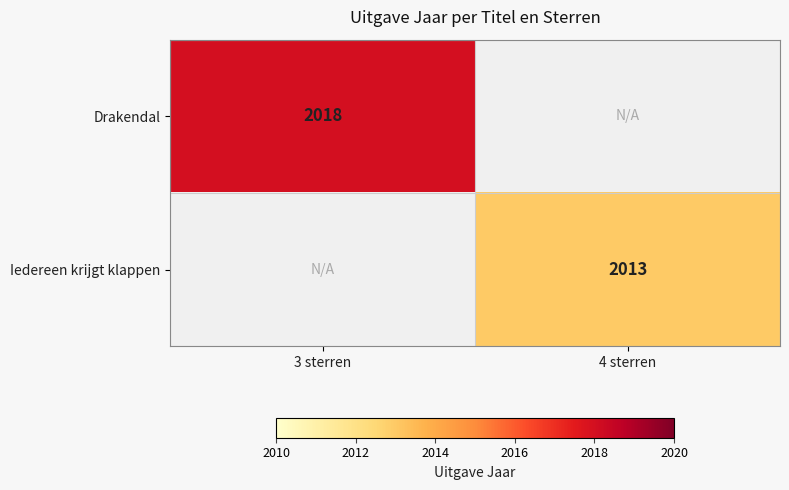

Is the value of Drakendal at 3 sterren greater than the value of Iedereen krijgt klappen at 4 sterren?

Yes